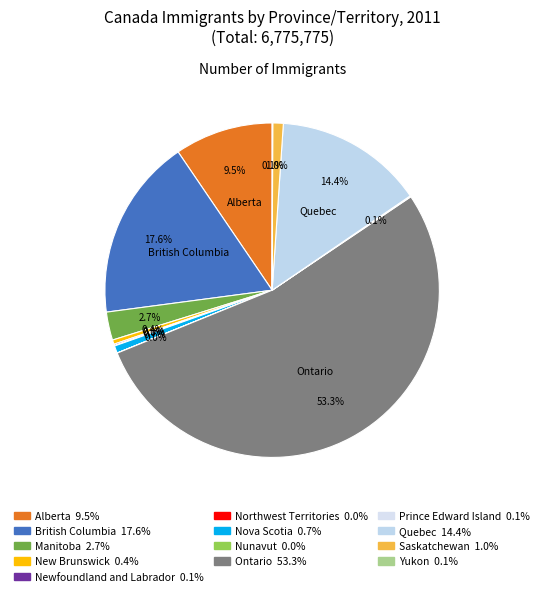

How much of the chart is everything except Yukon?

99.9%